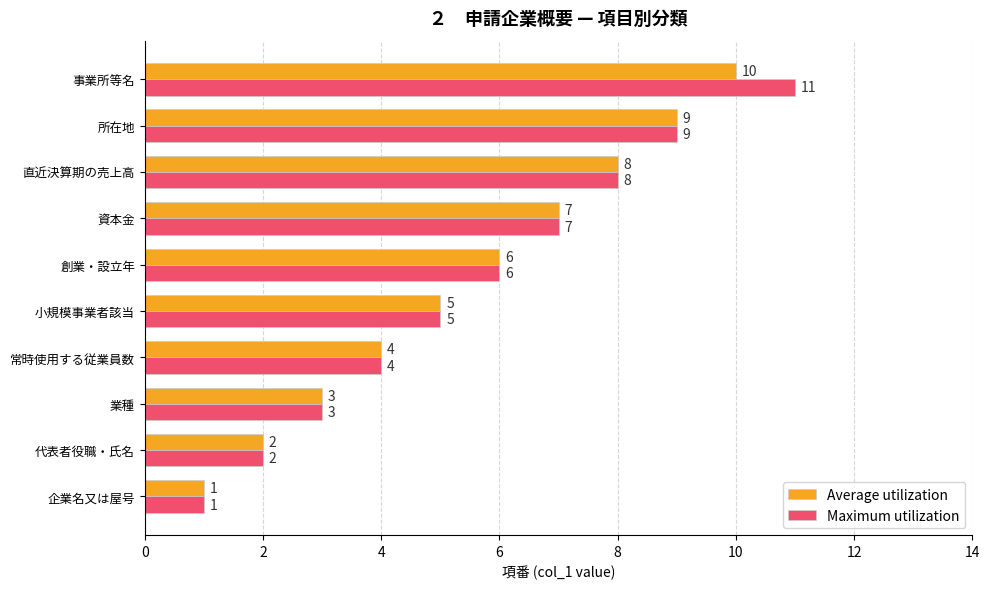

At which category is the sum across all series the highest?

事業所等名